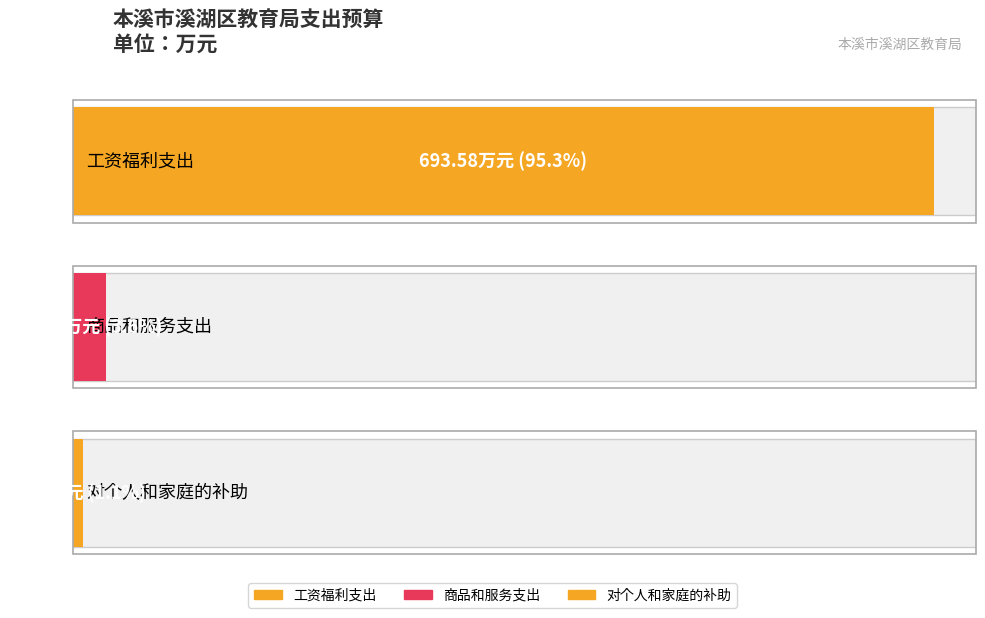

What is the label of the 2nd bar from the right?

商品和服务支出